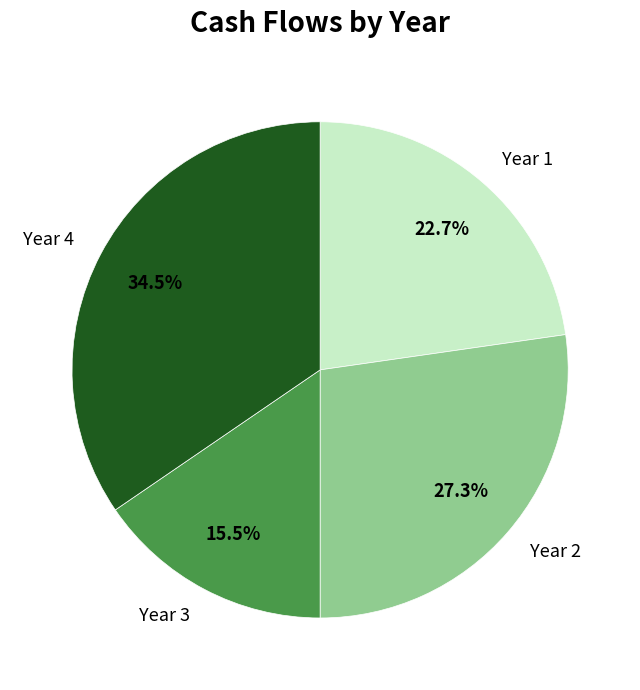

To the nearest percent, what is the average slice percentage?

25%